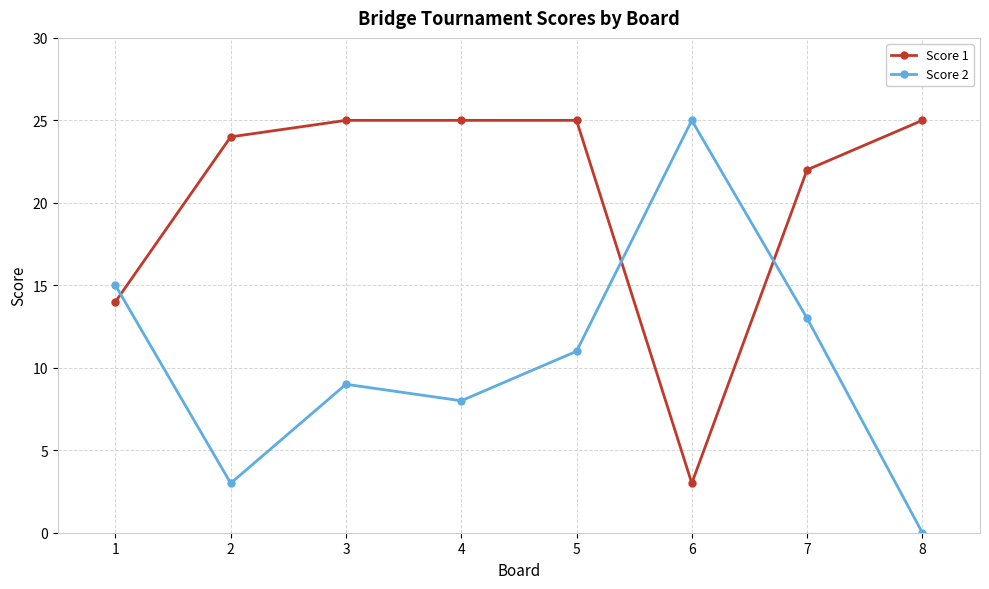

What is the value of the Score 2 point at the 5th from the left?

11